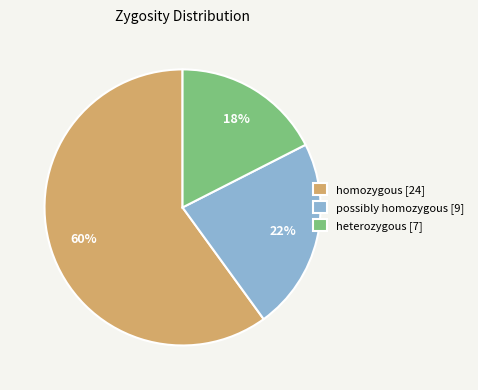

To the nearest percent, what percentage of the pie is possibly homozygous [9]?

23%